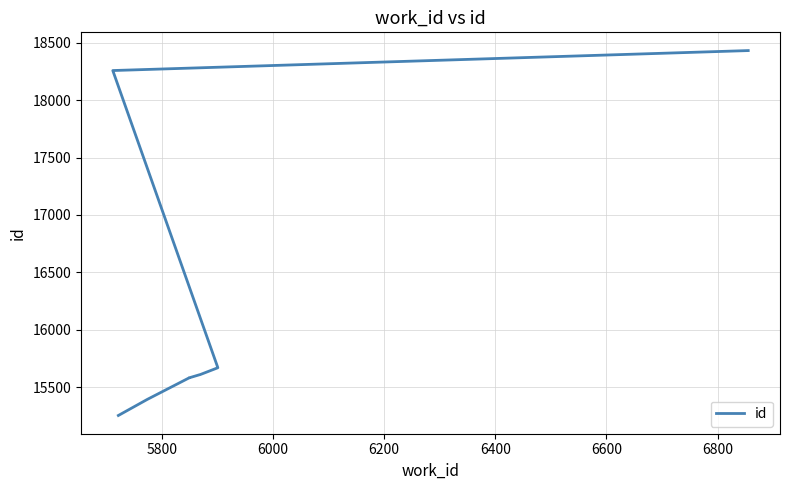

How many values are below 15607?

5